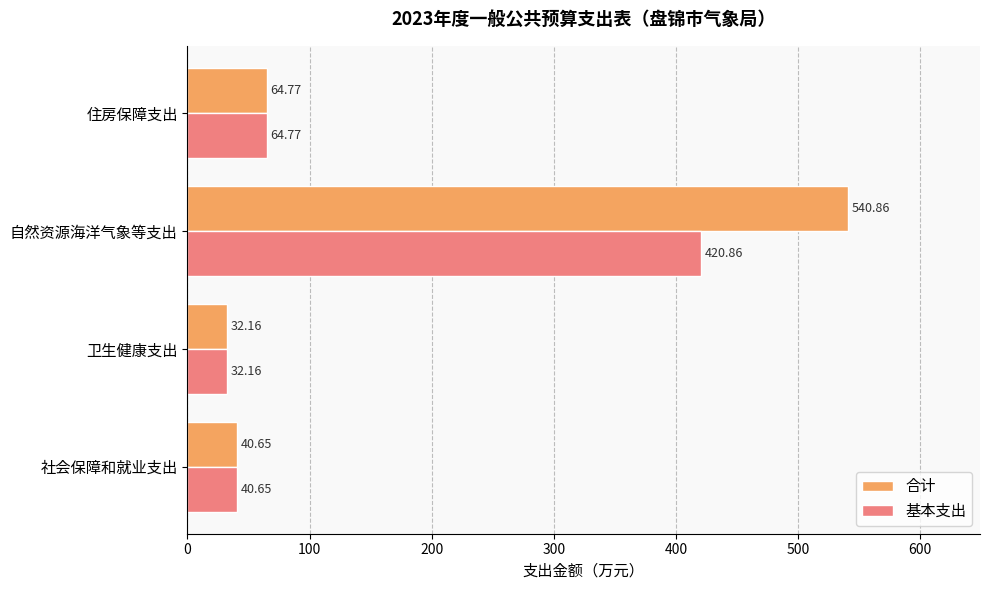

How many series are shown in this chart?

2